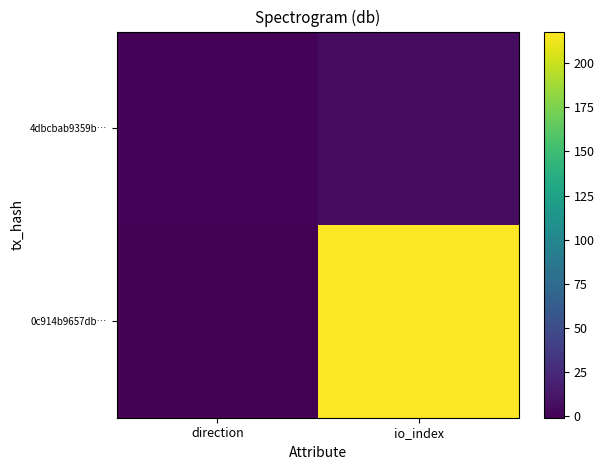

What is the spread (max minus min) of values at direction?

2